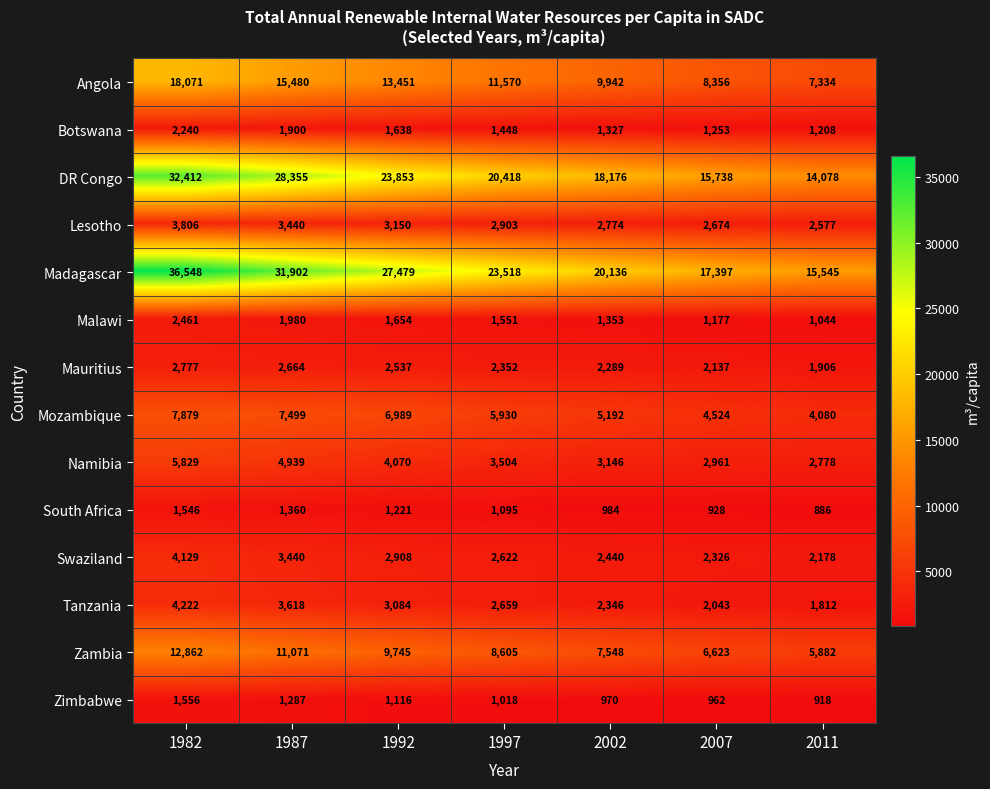

At which label does Swaziland first exceed 2622?

1982